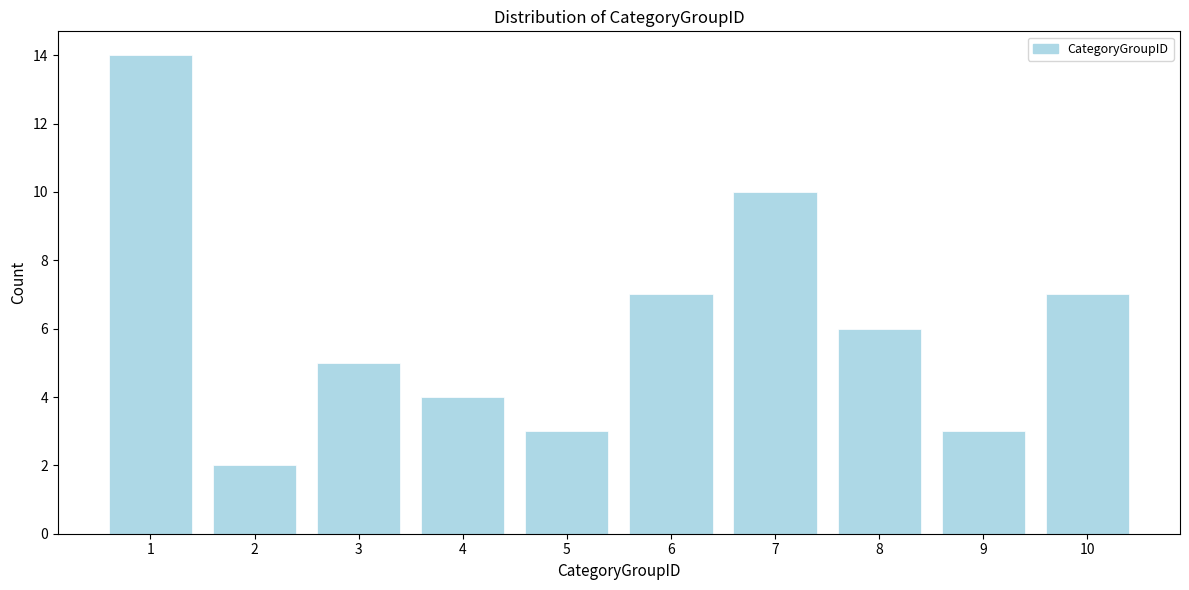

Reading right to left, extract all data points from this chart.

7	3	6	10	7	3	4	5	2	14